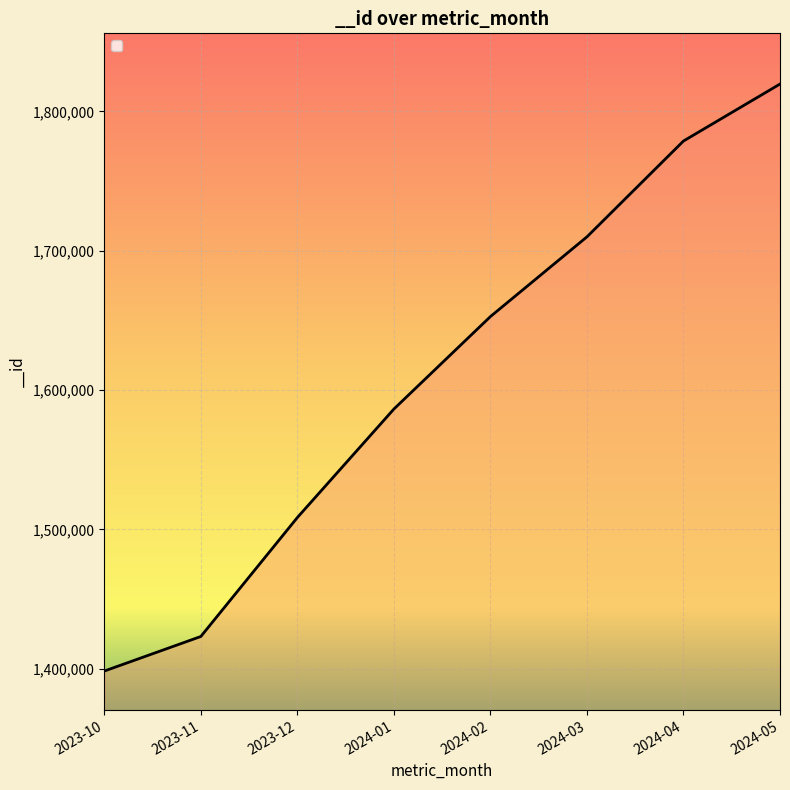

List the labels in order of value, largest first.

2024-05, 2024-04, 2024-03, 2024-02, 2024-01, 2023-12, 2023-11, 2023-10